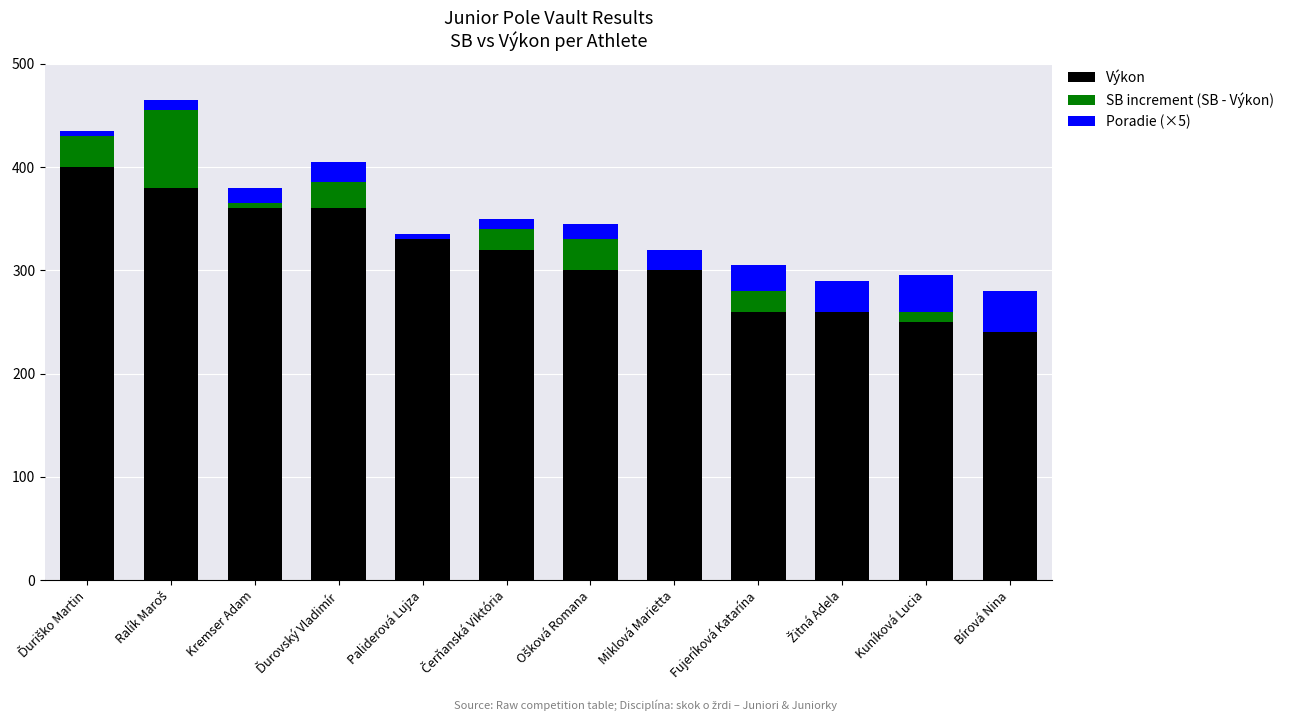

True or false: Výkon has a value of 100 at Kremser Adam.

False